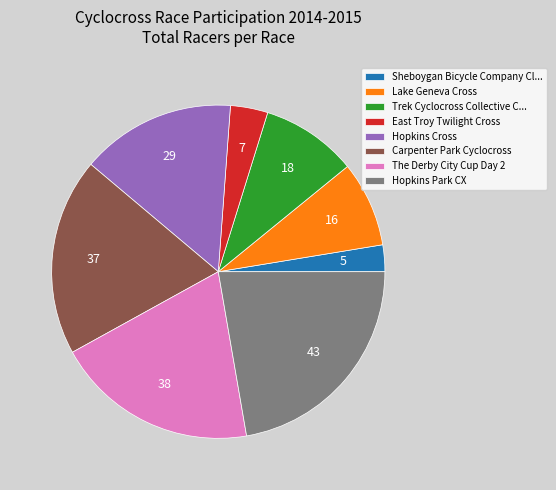

What is the largest slice in the pie chart?

Hopkins Park CX